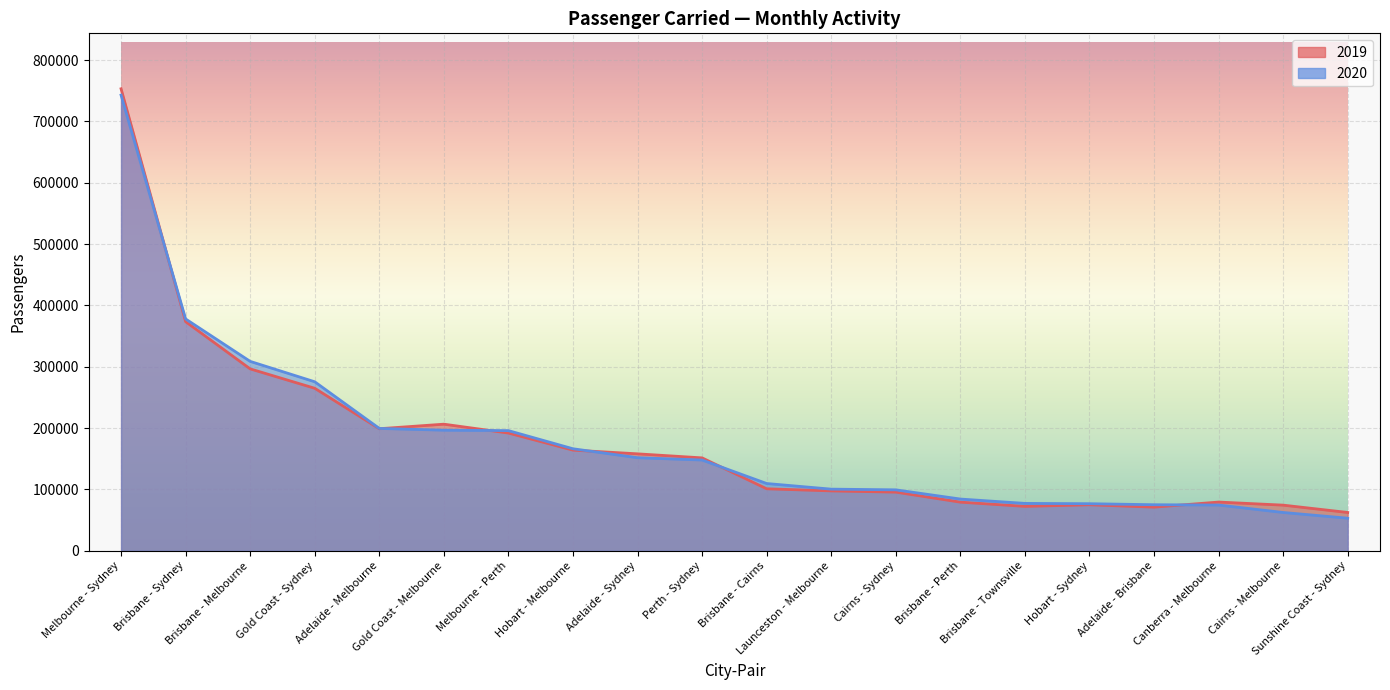

Reading right to left, what are all the values shown in this chart?

2019: Sunshine Coast - Sydney=62543	Cairns - Melbourne=74498	Canberra - Melbourne=79523	Adelaide - Brisbane=71227	Hobart - Sydney=75075	Brisbane - Townsville=72481	Brisbane - Perth=79384	Cairns - Sydney=95723	Launceston - Melbourne=97718	Brisbane - Cairns=101163	Perth - Sydney=151523	Adelaide - Sydney=158122	Hobart - Melbourne=164170	Melbourne - Perth=191992	Gold Coast - Melbourne=206458	Adelaide - Melbourne=199040	Gold Coast - Sydney=264968	Brisbane - Melbourne=296590	Brisbane - Sydney=373527	Melbourne - Sydney=753124
2020: Sunshine Coast - Sydney=53185	Cairns - Melbourne=62543	Canberra - Melbourne=74654	Adelaide - Brisbane=75173	Hobart - Sydney=76832	Brisbane - Townsville=77333	Brisbane - Perth=84424	Cairns - Sydney=99432	Launceston - Melbourne=100569	Brisbane - Cairns=109739	Perth - Sydney=148044	Adelaide - Sydney=151785	Hobart - Melbourne=166385	Melbourne - Perth=195966	Gold Coast - Melbourne=196680	Adelaide - Melbourne=199543	Gold Coast - Sydney=275559	Brisbane - Melbourne=308815	Brisbane - Sydney=377958	Melbourne - Sydney=742835